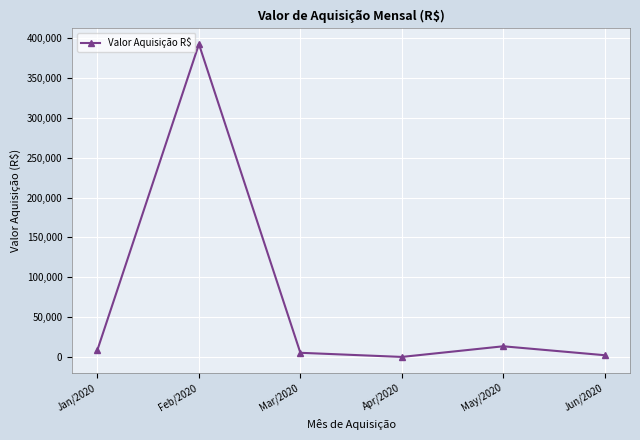

True or false: the data shows 0.0 at Apr/2020.

True